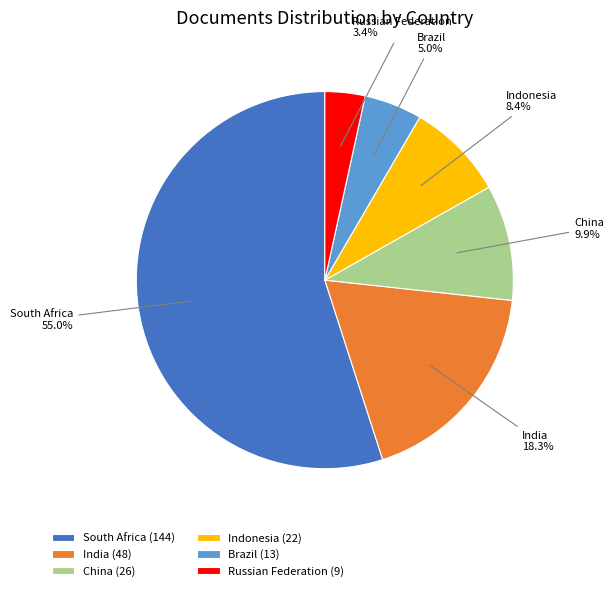

Which slice is the smallest?

Russian Federation